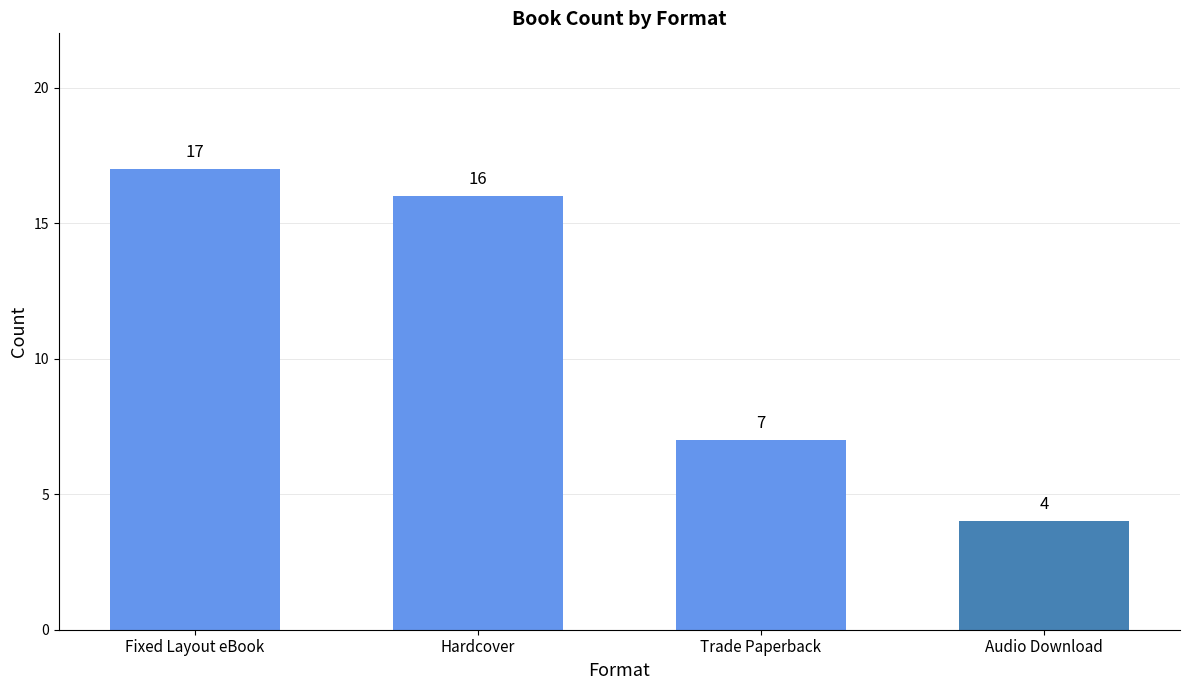

Approximately how many times larger is the value at Audio Download compared to Fixed Layout eBook?

0.2